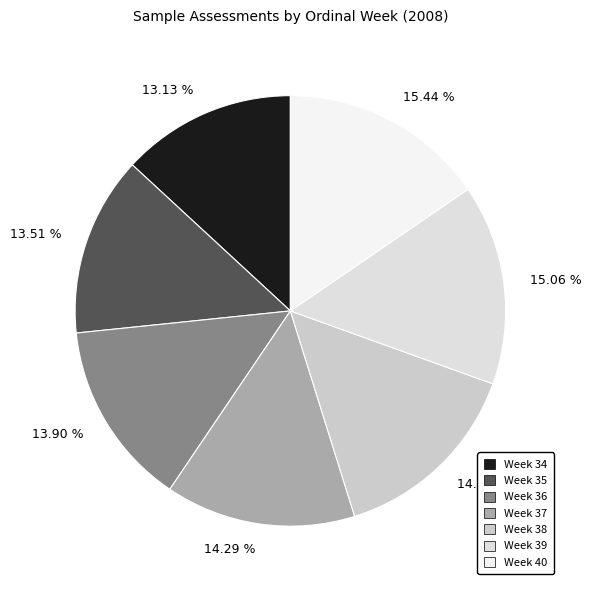

Does any single category account for the majority?

No